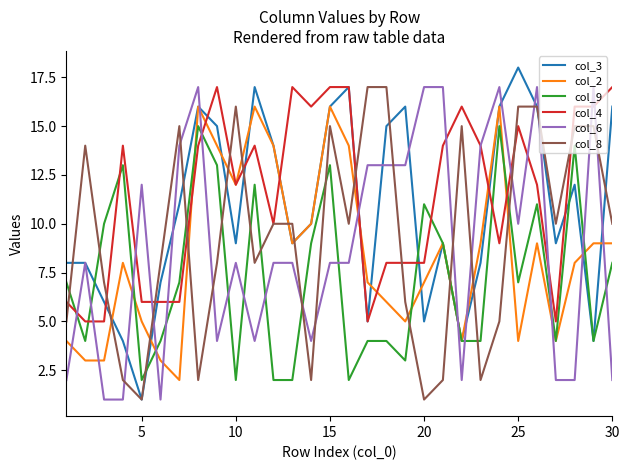

Reading left to right, list all the values displayed in this chart.

col_3: 8	8	6	4	1	7	11	16	15	9	17	14	9	10	16	17	5	15	16	5	9	4	8	16	18	16	9	12	4	16
col_2: 4	3	3	8	5	3	2	16	14	12	16	14	9	10	16	14	7	6	5	7	9	4	9	16	4	9	4	8	9	9
col_9: 7	4	10	13	2	4	7	15	13	2	12	2	2	9	13	2	4	4	3	11	9	4	4	15	7	11	4	14	4	8
col_4: 6	5	5	14	6	6	6	14	17	12	14	10	17	16	17	17	5	8	8	8	14	16	14	9	15	12	5	16	16	17
col_6: 2	8	1	1	12	1	14	17	4	8	4	8	8	4	8	8	13	13	13	17	17	2	14	17	10	17	2	2	17	2
col_8: 5	14	7	2	1	8	15	2	8	16	8	10	10	2	15	10	17	17	6	1	2	15	2	5	16	16	10	15	15	10